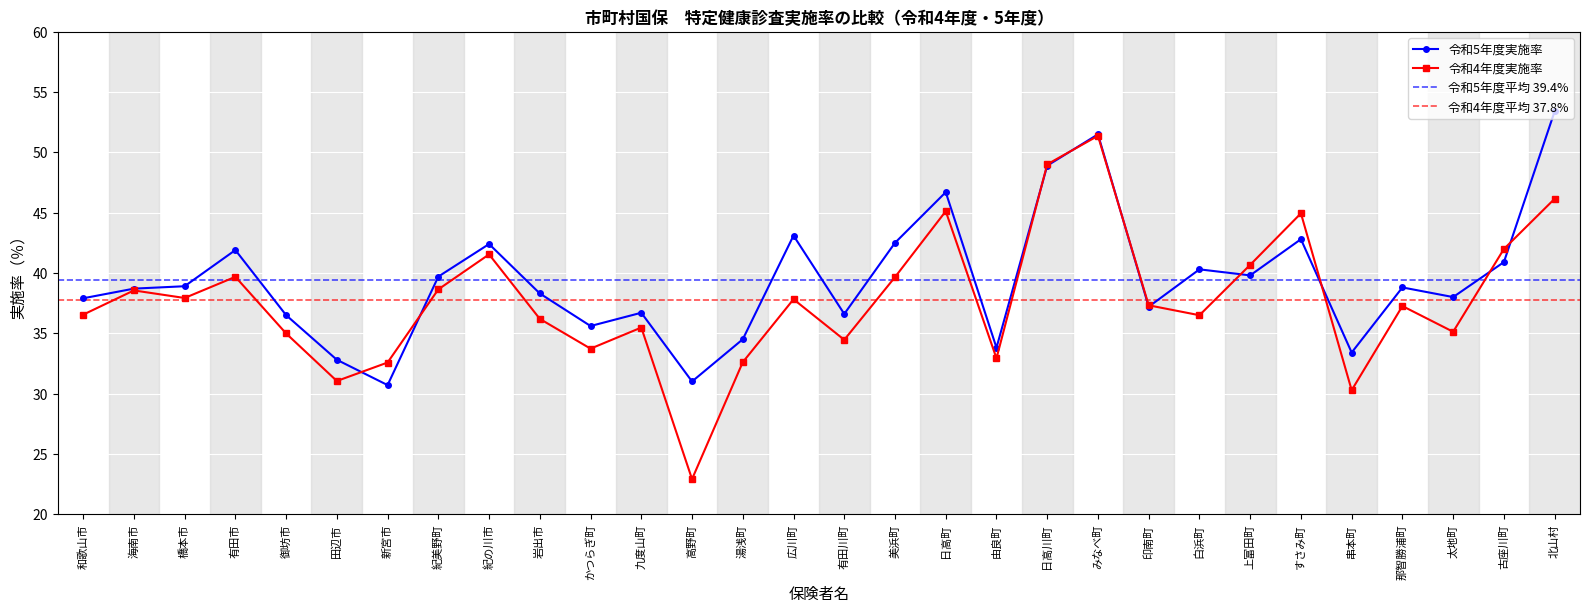

Is it true that 令和4年度実施率 equals 37.3 at 那智勝浦町?

True